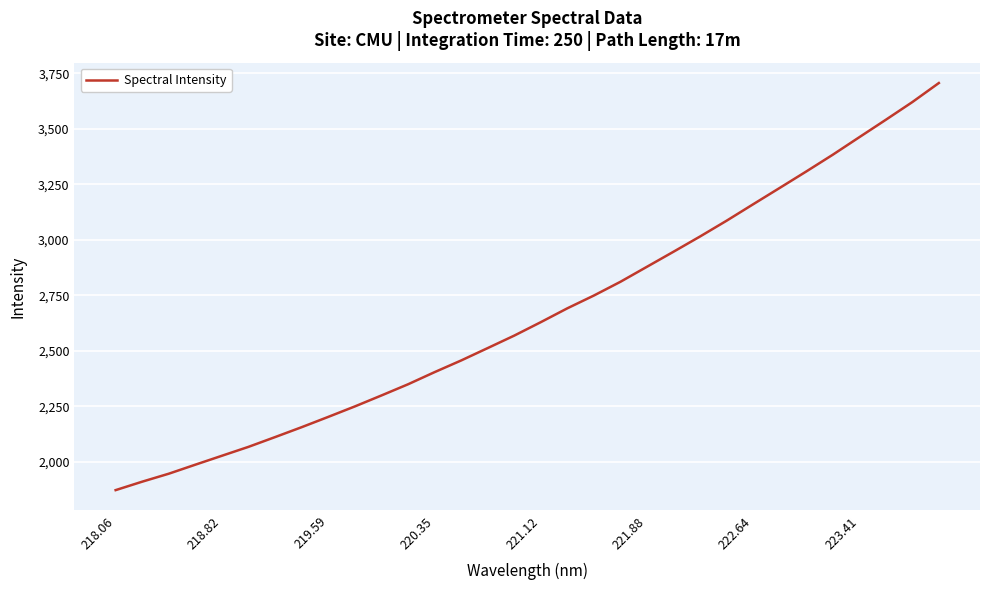

What is the difference between the maximum and minimum values?

1833.9